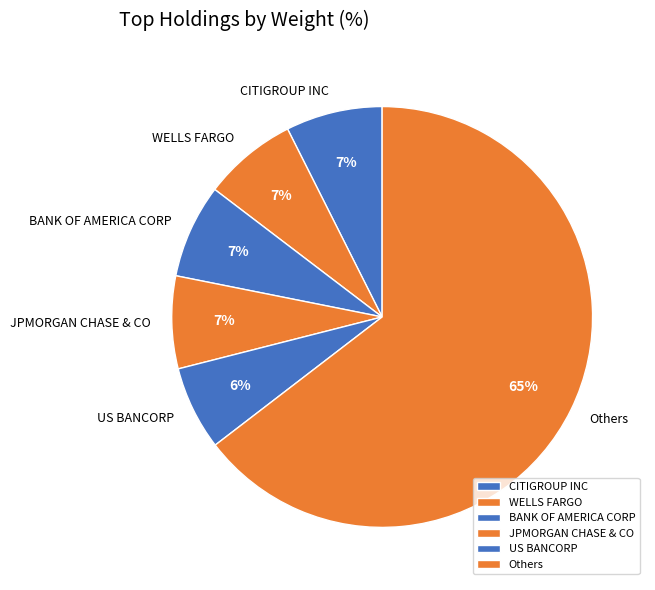

The CITIGROUP INC slice represents 7% of the pie. True or false?

True